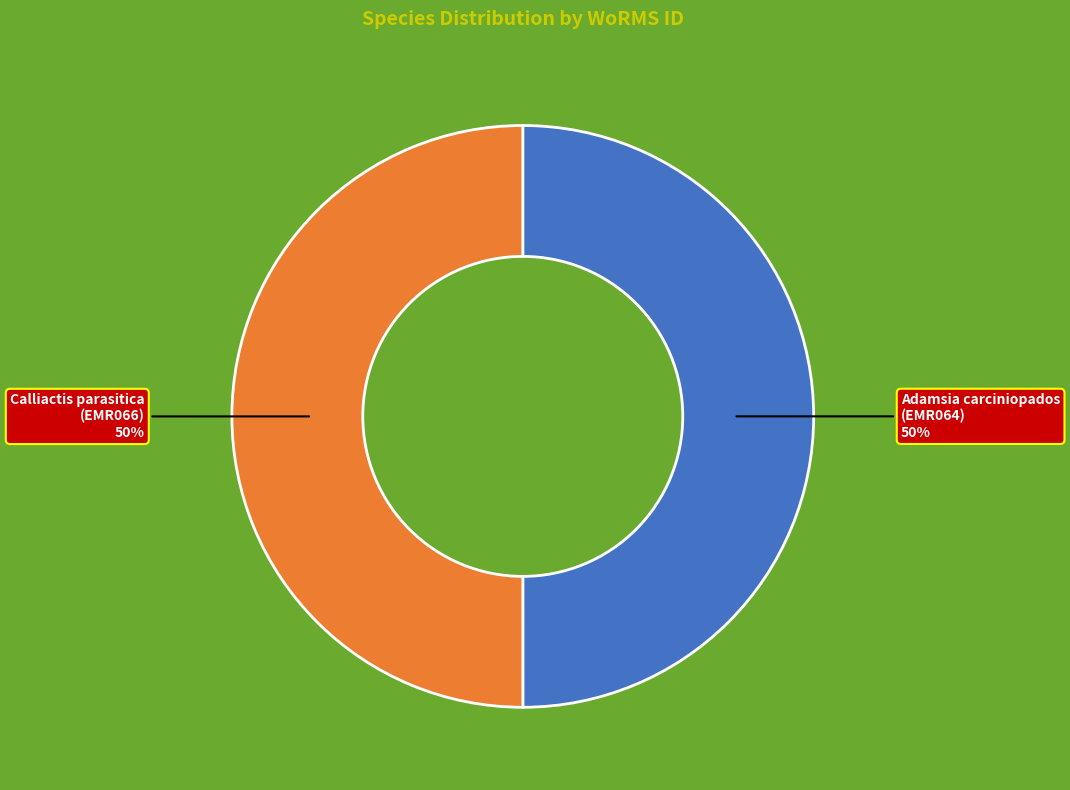

What percentage is the Calliactis parasitica (EMR066) slice, to the nearest percent?

50%